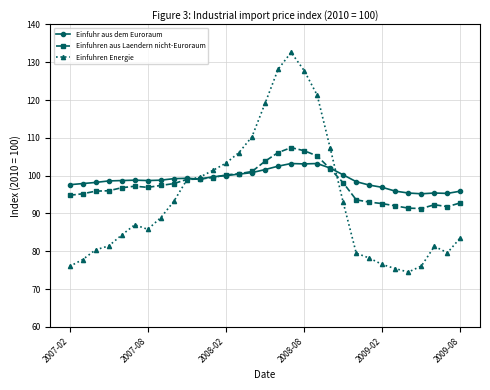

What is the smallest value displayed?

74.5